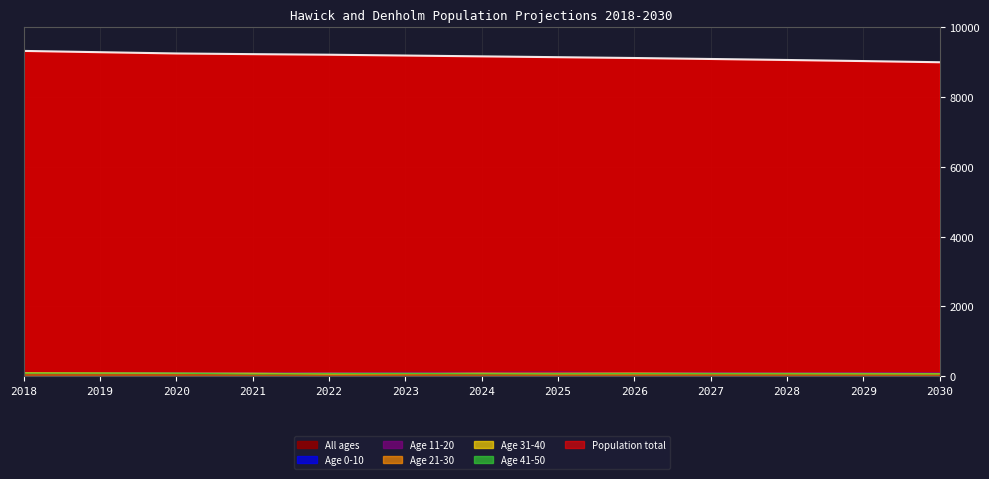

The value of Age 41-50 at 2023 is 81.0. True or false?

True